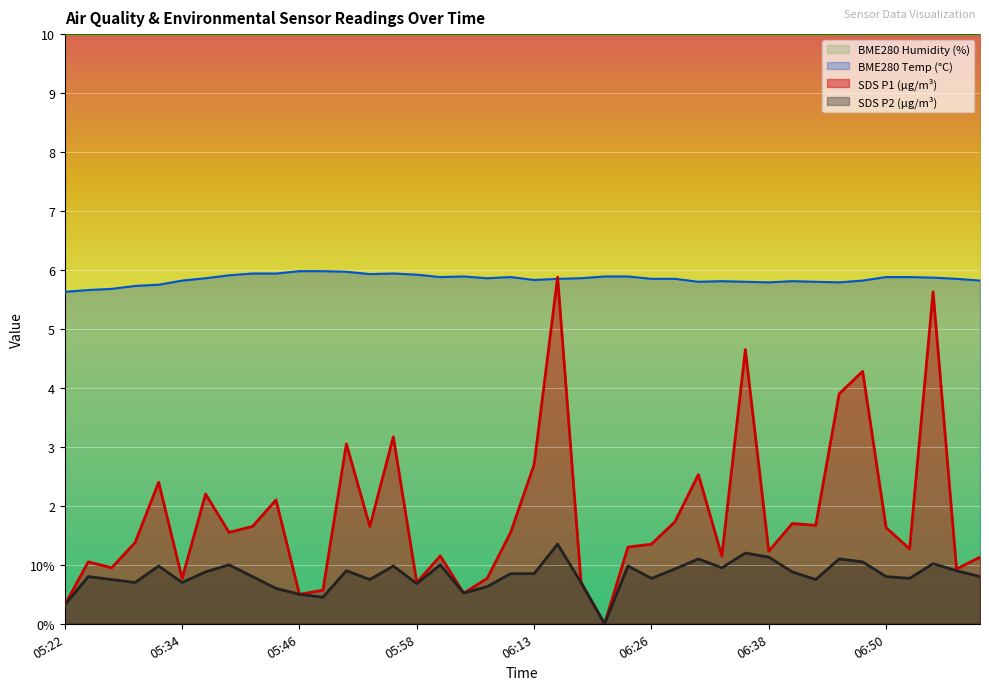

The value of SDS_P1 at 06:33 is 1.1. True or false?

True